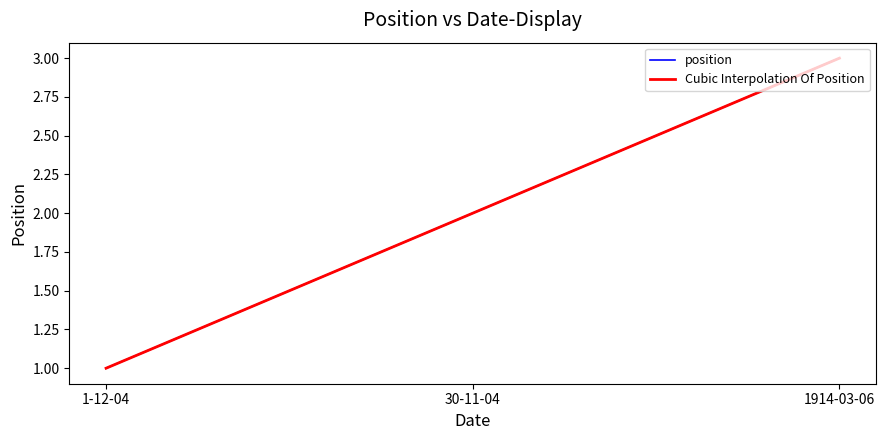

How many data points are above 2?

1